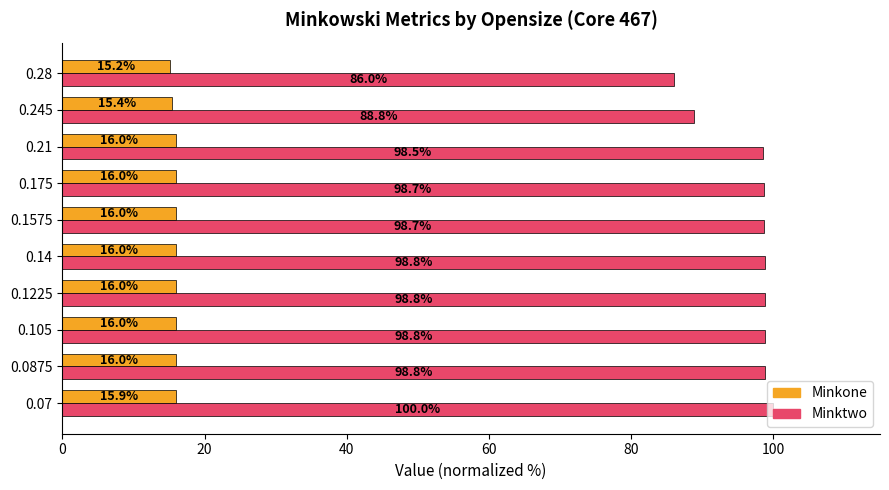

What is the average value of the Minkone series?

15.8